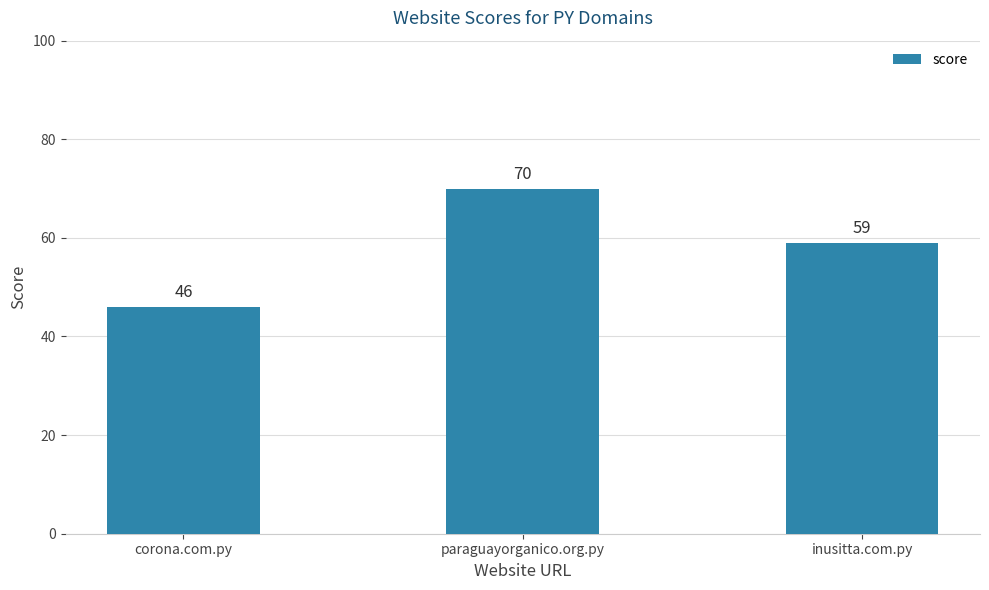

What is the value of the 1st bar from the left?

46